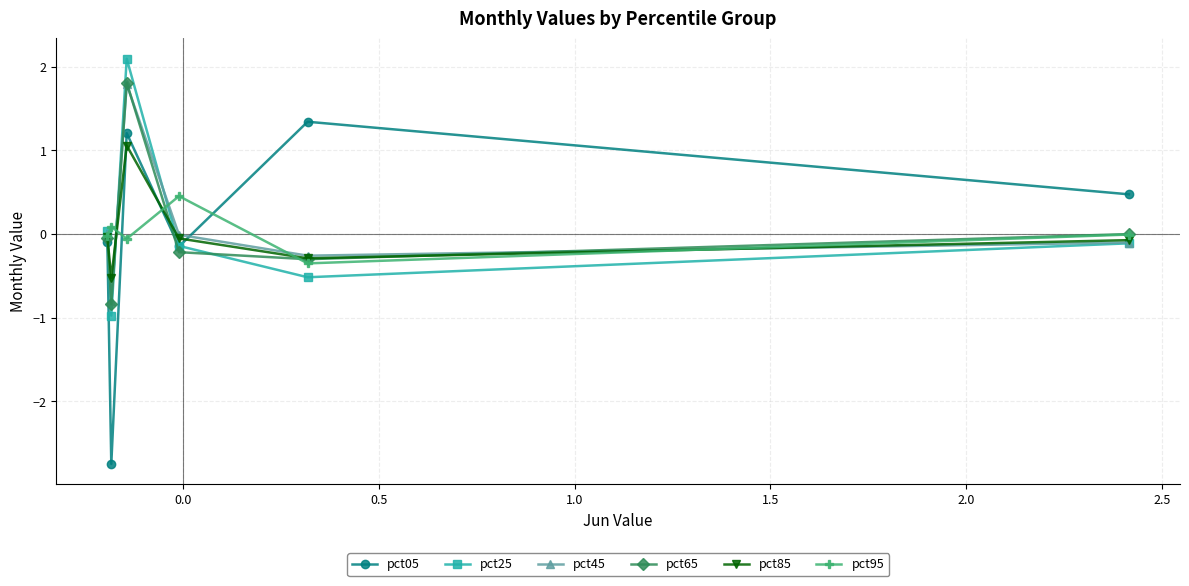

What is the greatest value displayed?

2.1